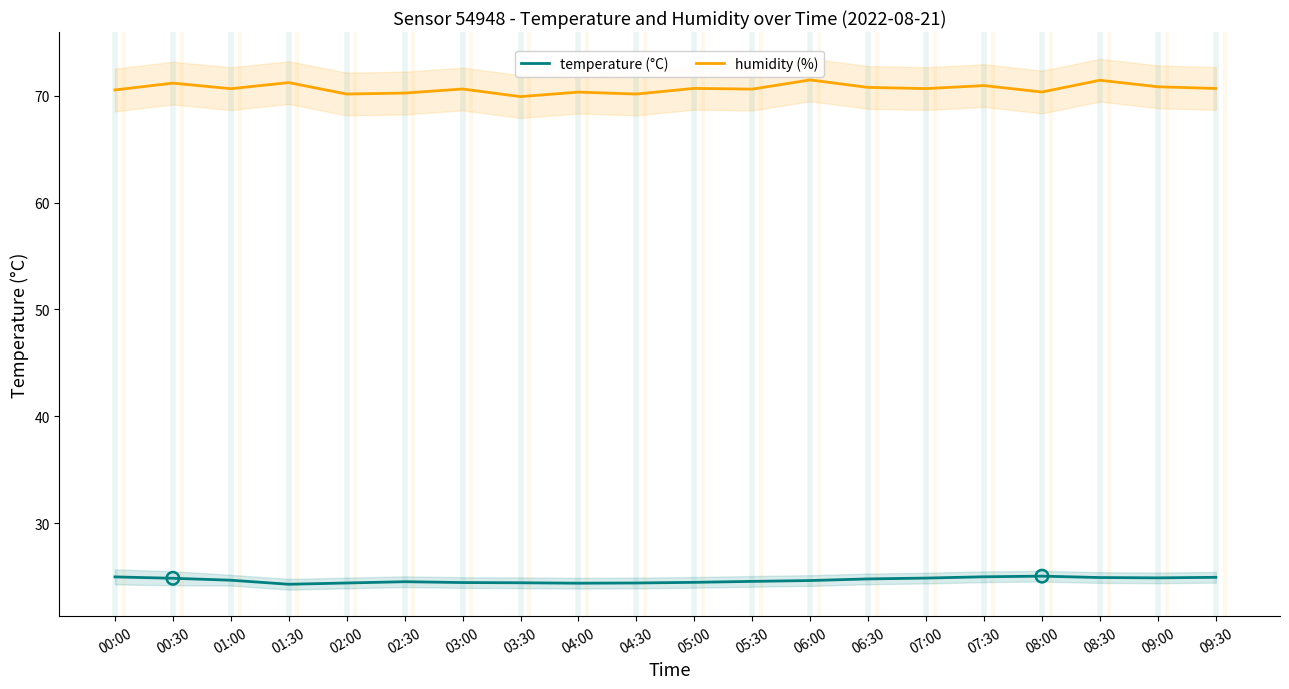

At how many categories does at least one series exceed 38?

20